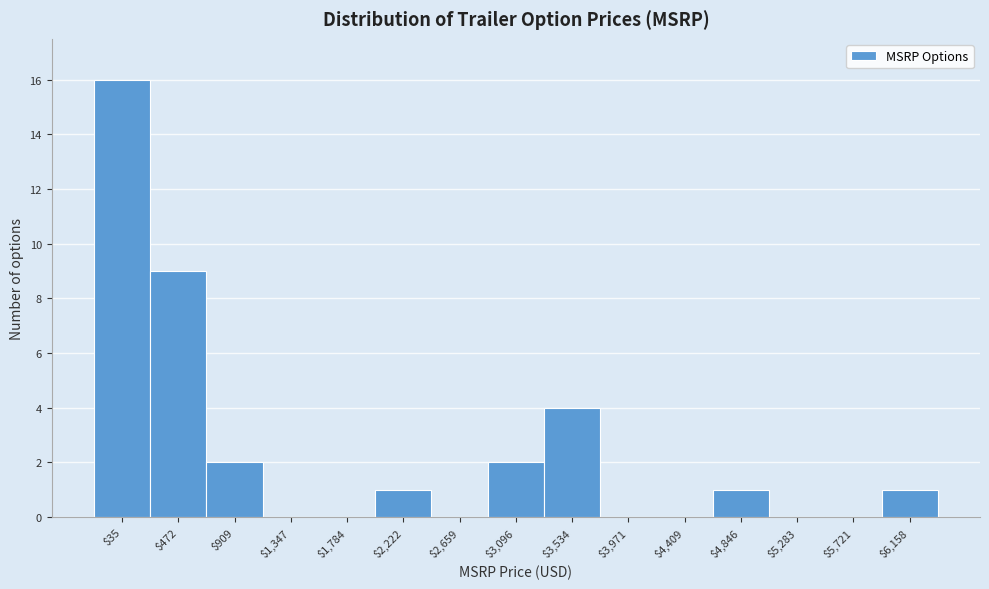

At which label is the value closest to 8?

$472